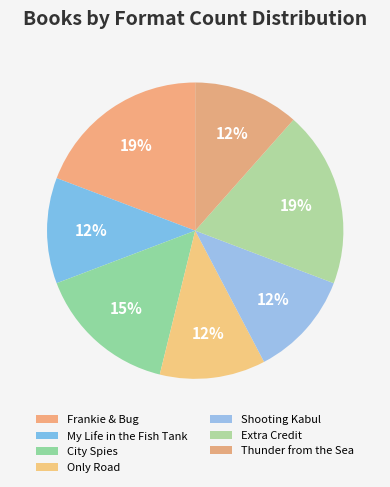

How many segments does this pie chart have?

7